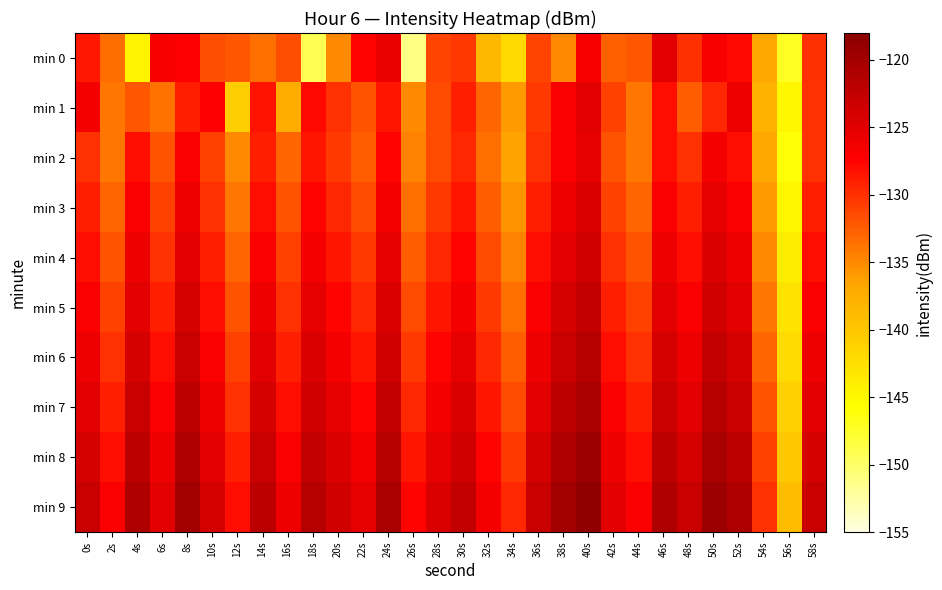

Which series has the largest range (max minus min)?

min 0